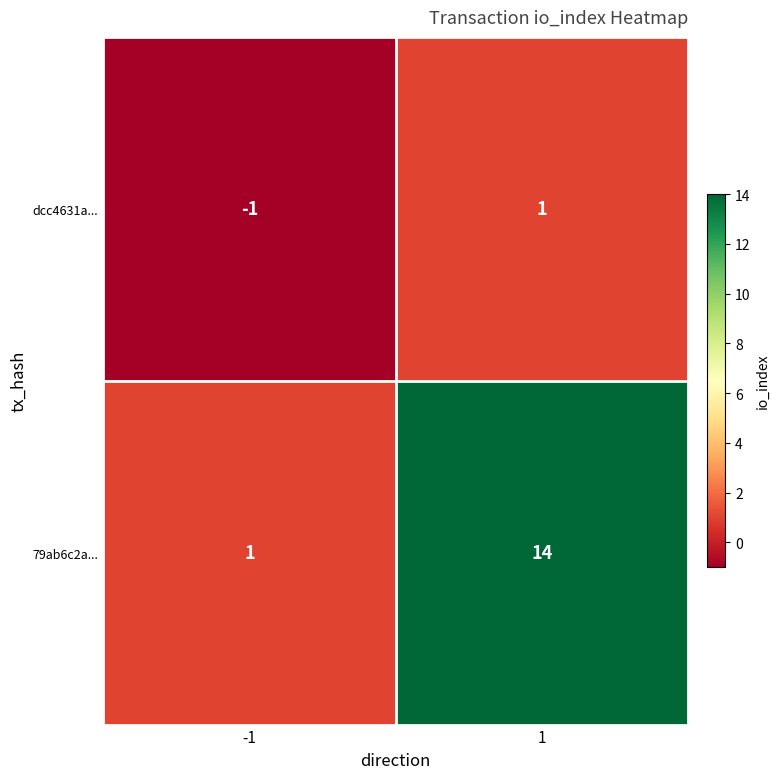

List the series in order of their overall mean, lowest first.

dcc4631a..., 79ab6c2a...